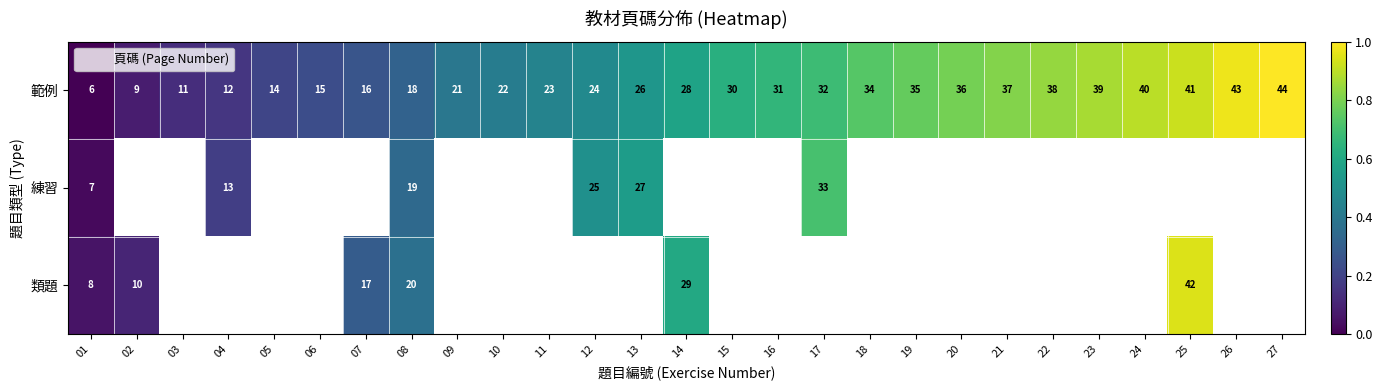

True or false: 範例 has a value of 0.1 at 02.

False